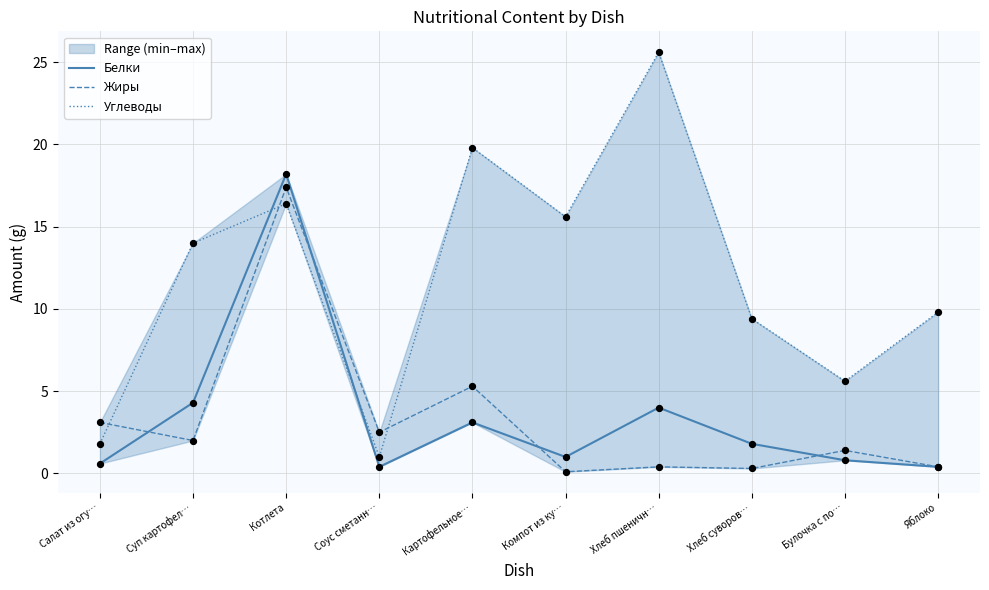

What are all the series names shown in the legend?

Белки, Жиры, Углеводы